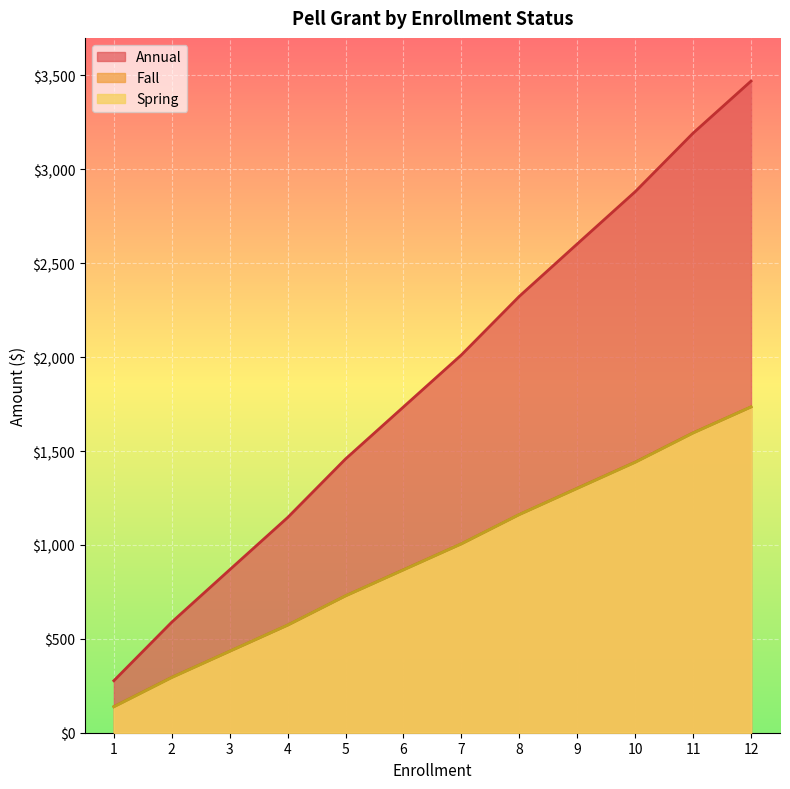

How many series are shown in this chart?

3